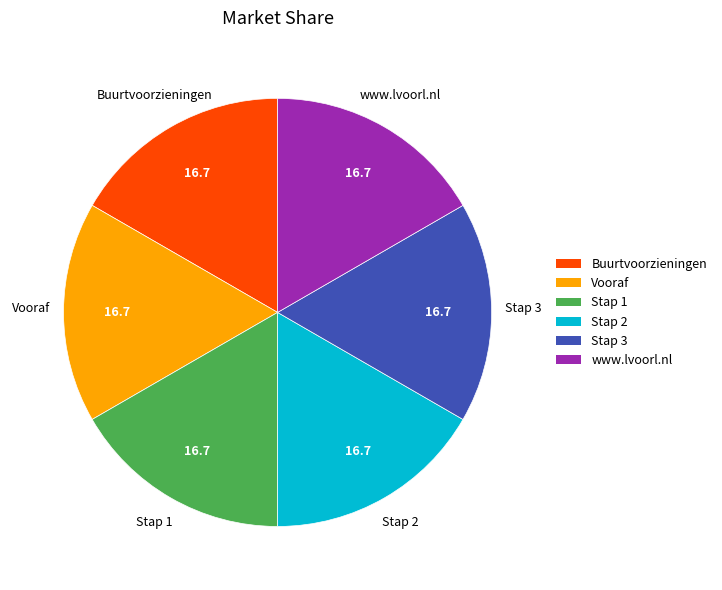

The Stap 3 slice represents 6% of the pie. True or false?

False